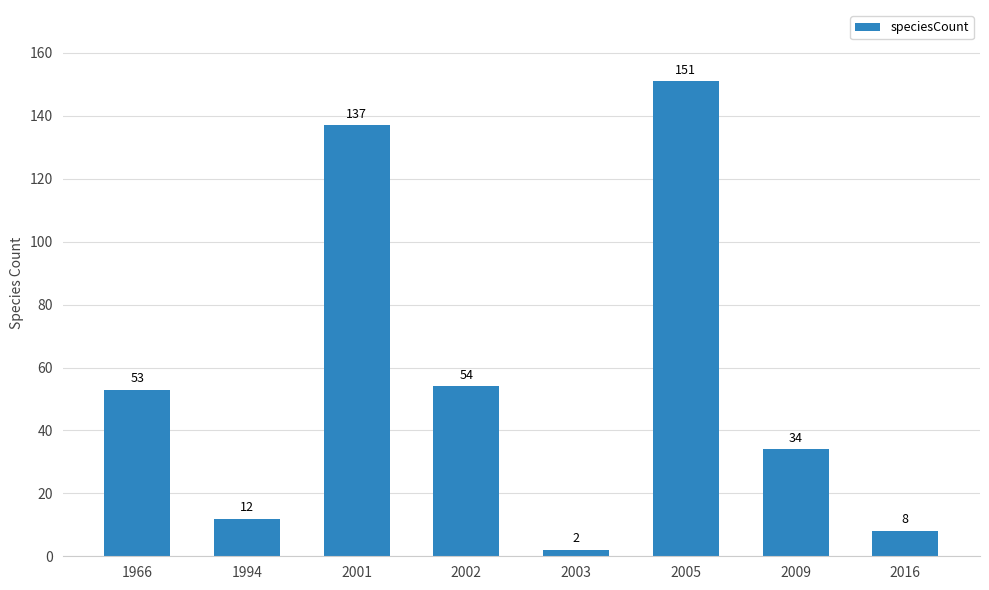

What is the value of the 4th bar from the left?

54